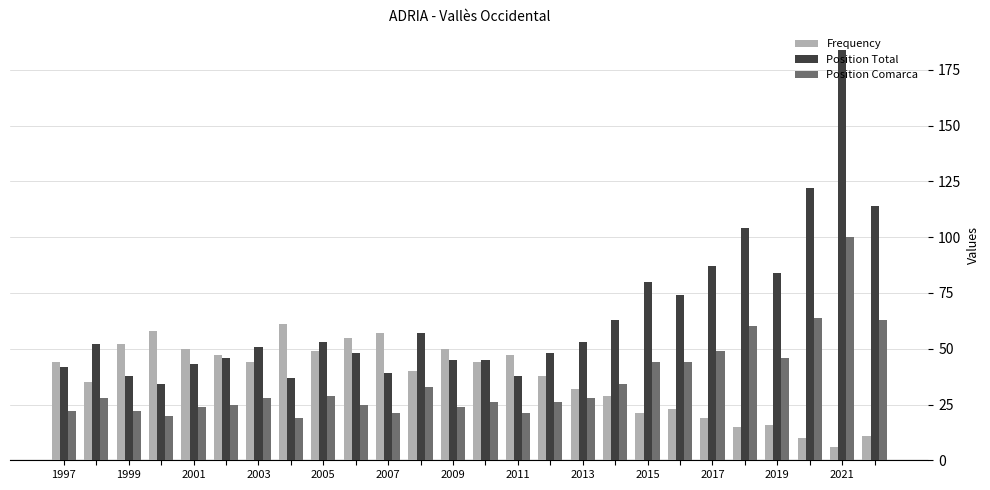

Count the number of categories in the chart.

26